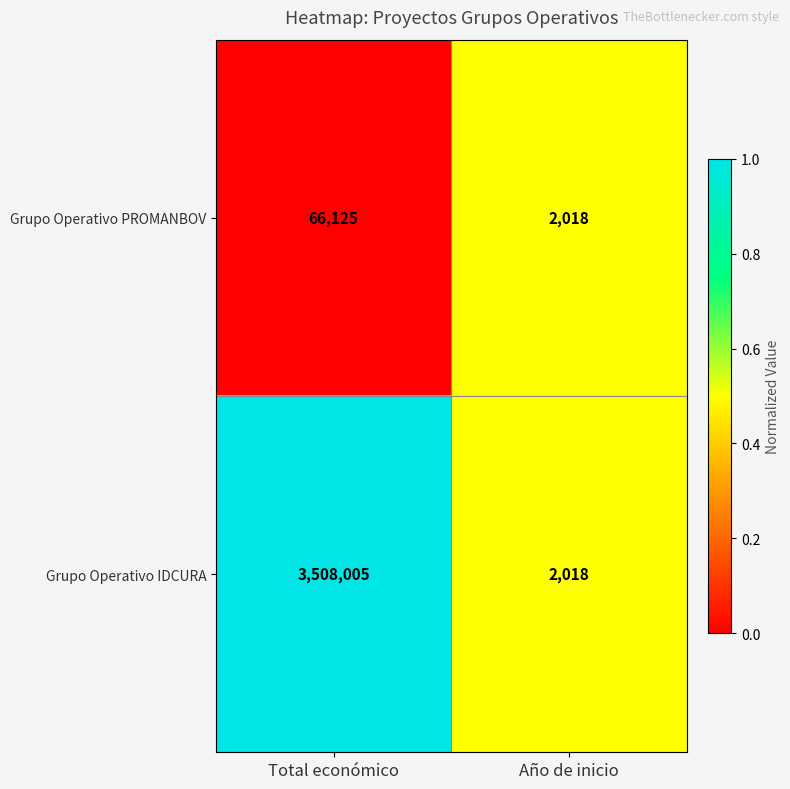

Reading left to right, transcribe all the data shown in this chart.

Grupo Operativo PROMANBOV: 66125	2018
Grupo Operativo IDCURA: 3508005	2018